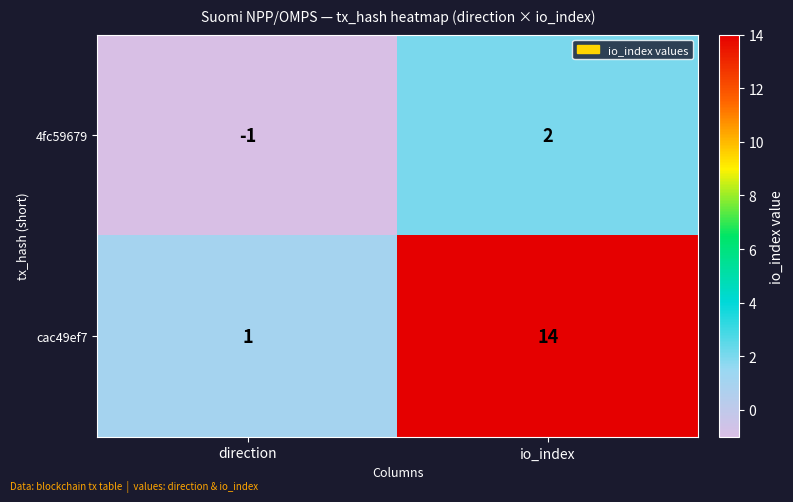

Rank the series at io_index from highest to lowest value.

cac49ef7, 4fc59679